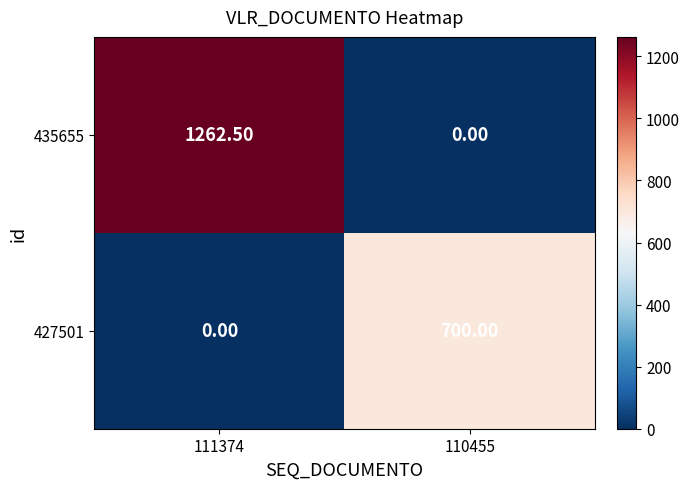

Which series has the largest total across all categories?

435655